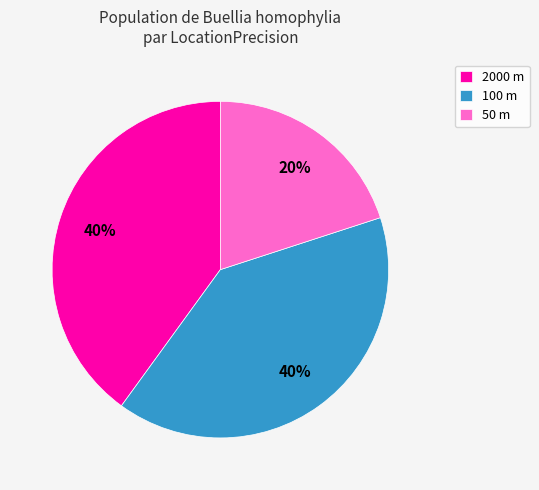

True or false: 2000 m accounts for 34% of the total.

False